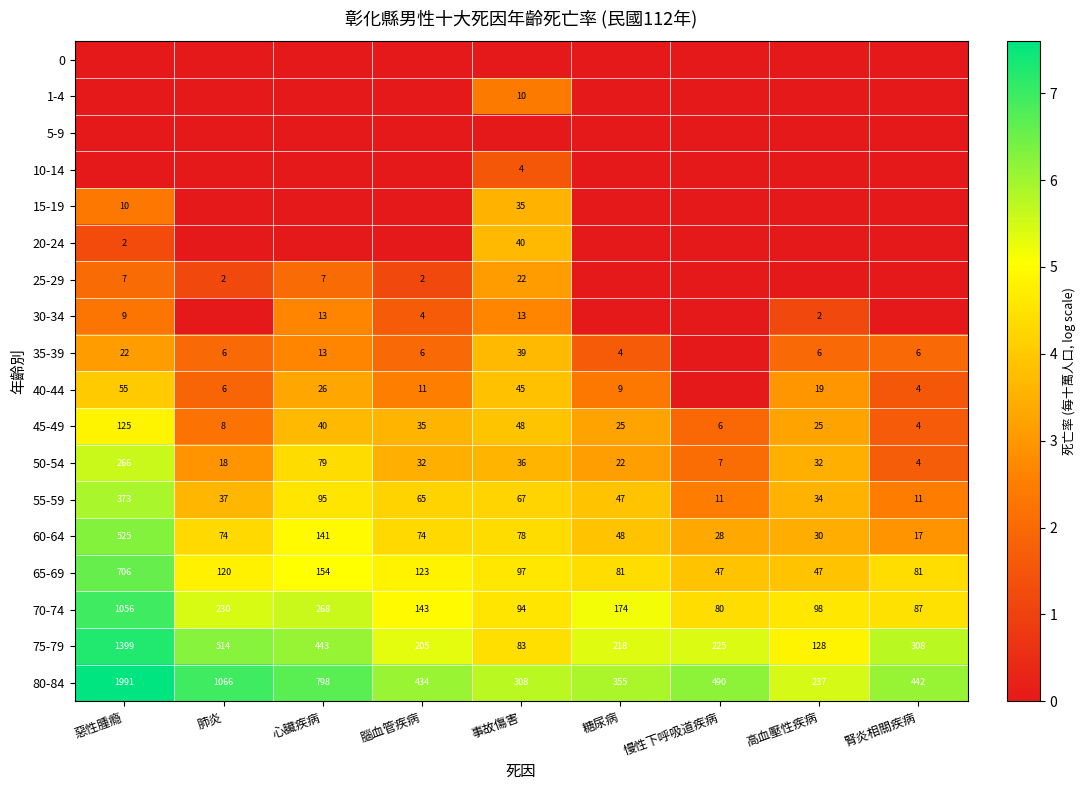

What value does the 55-59 series have at 慢性下呼吸道疾病?

11